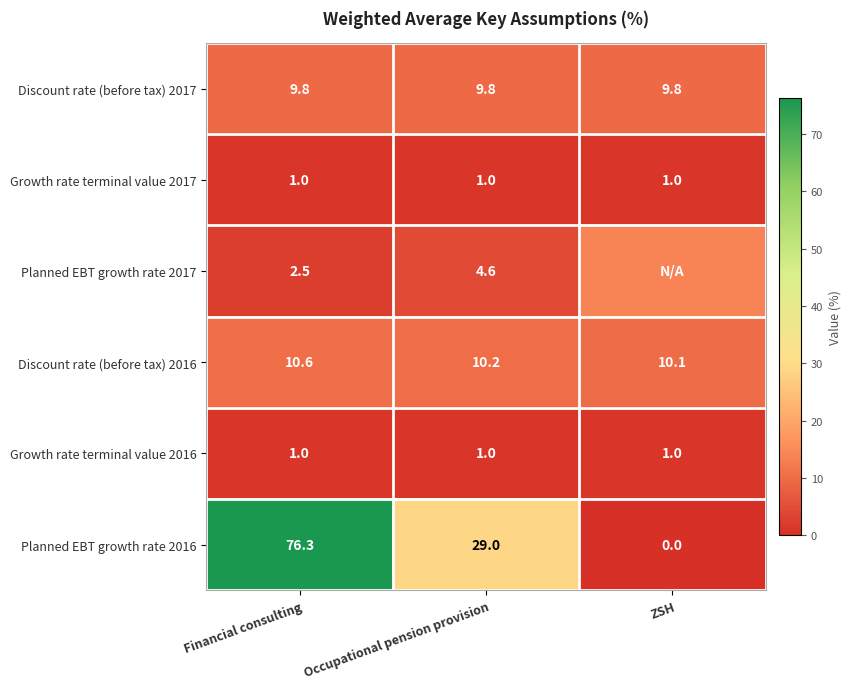

True or false: Growth rate terminal value 2016 has a value of 1.0 at Occupational pension provision.

True